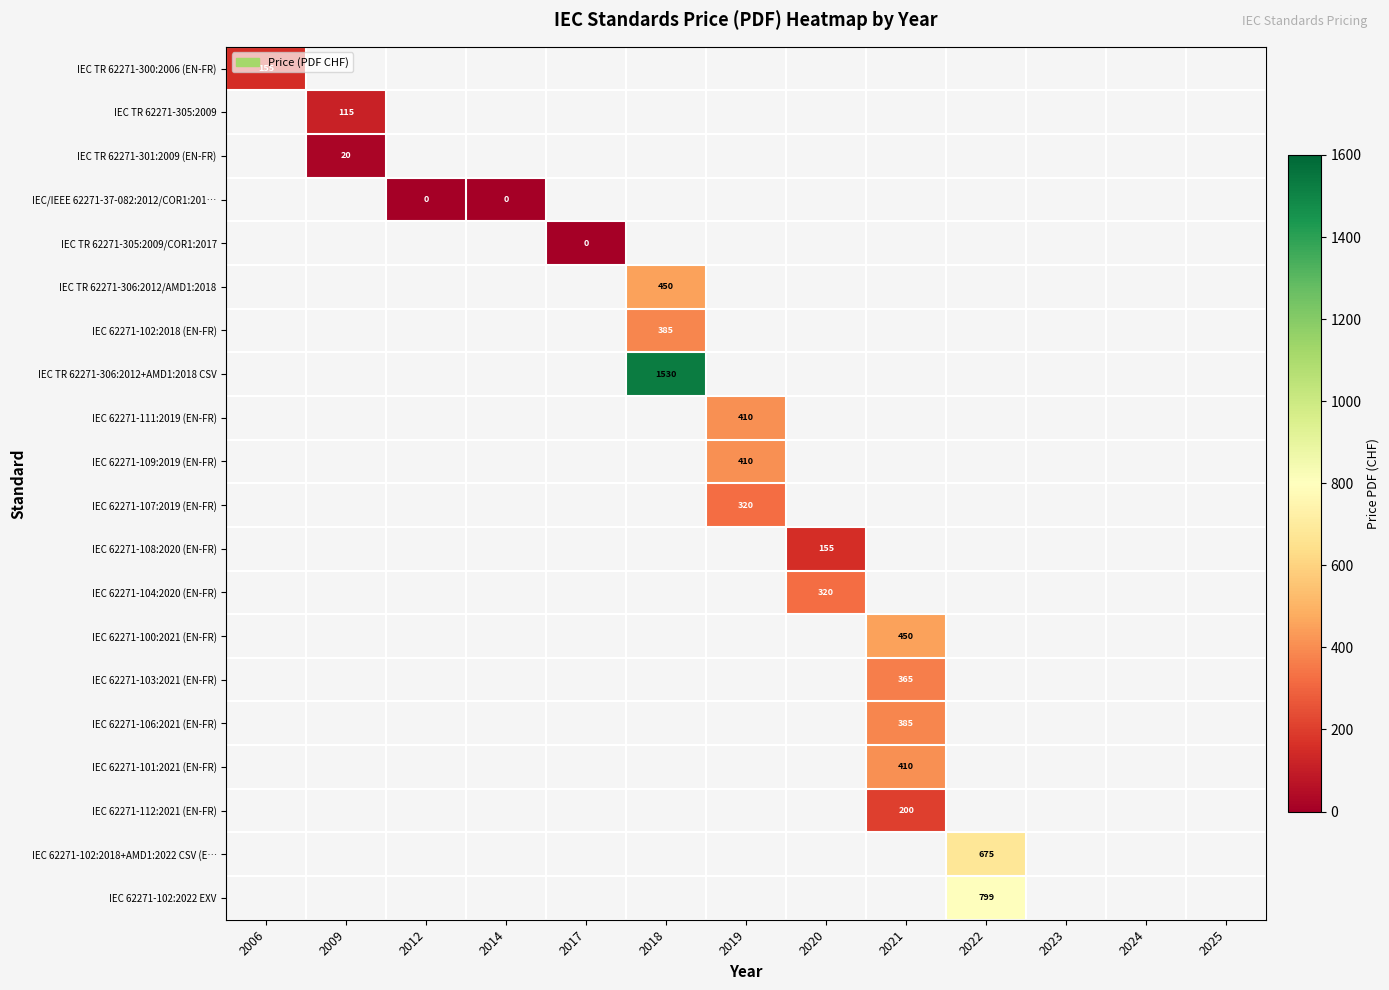

Which series has the largest total across all categories?

IEC TR 62271-306:2012+AMD1:2018 CSV